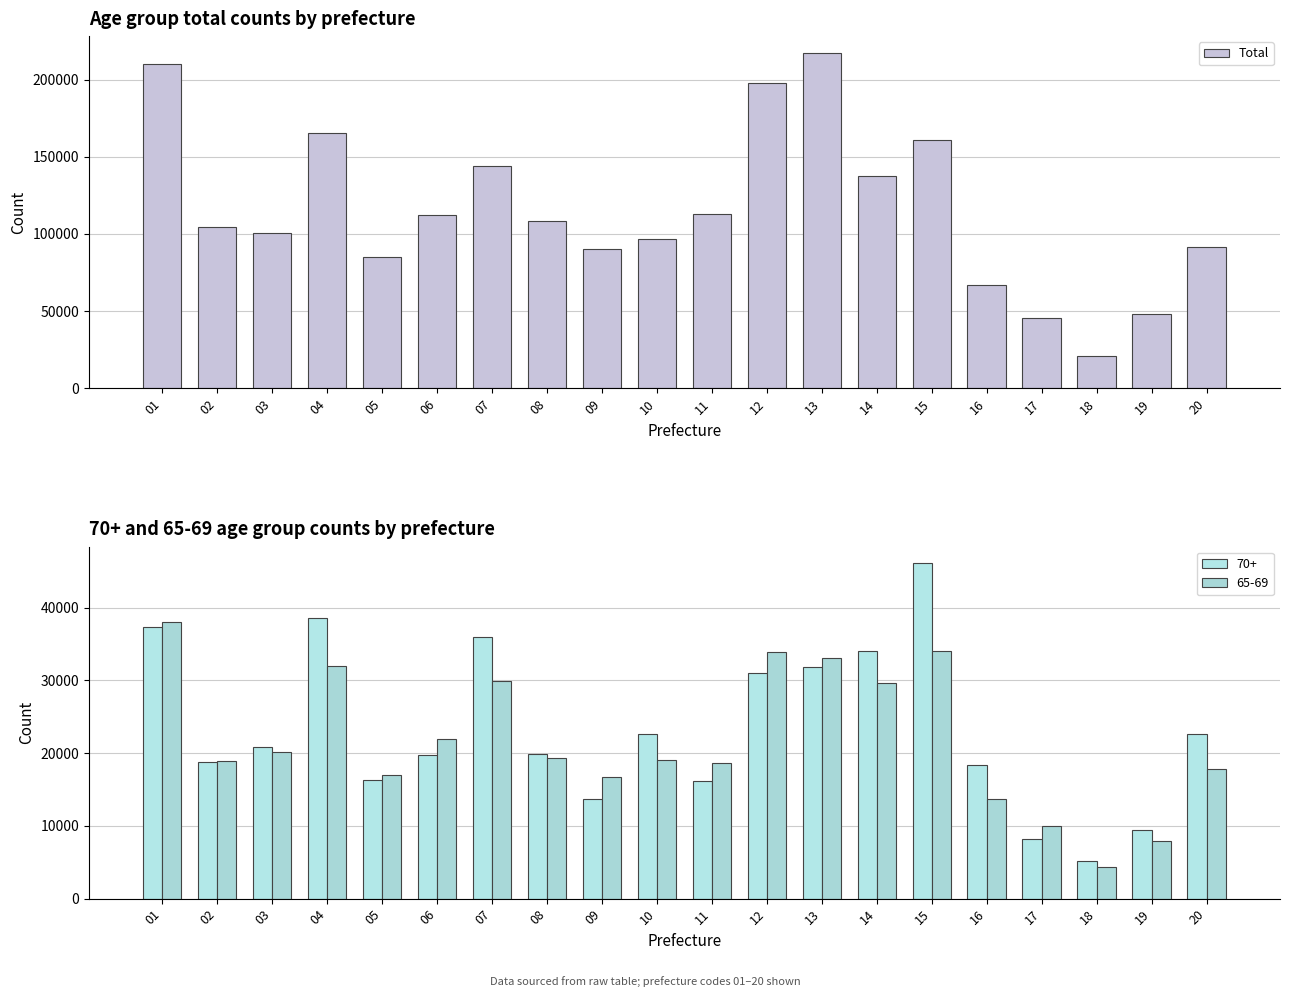

What is the average value?

115771